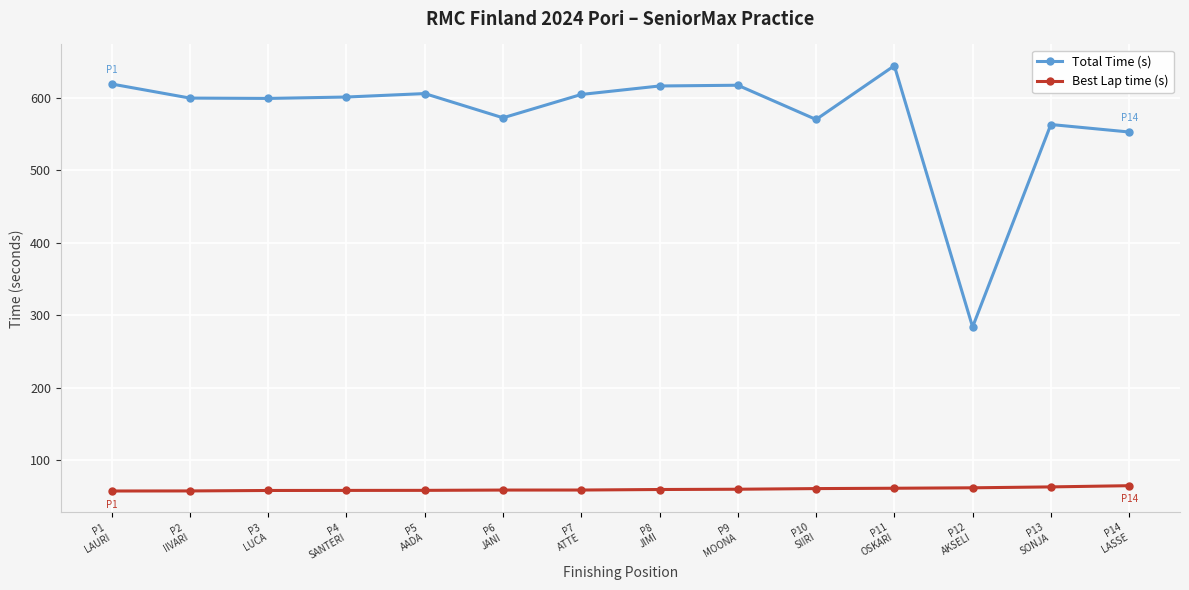

Which series has the largest total across all categories?

Total Time (s)